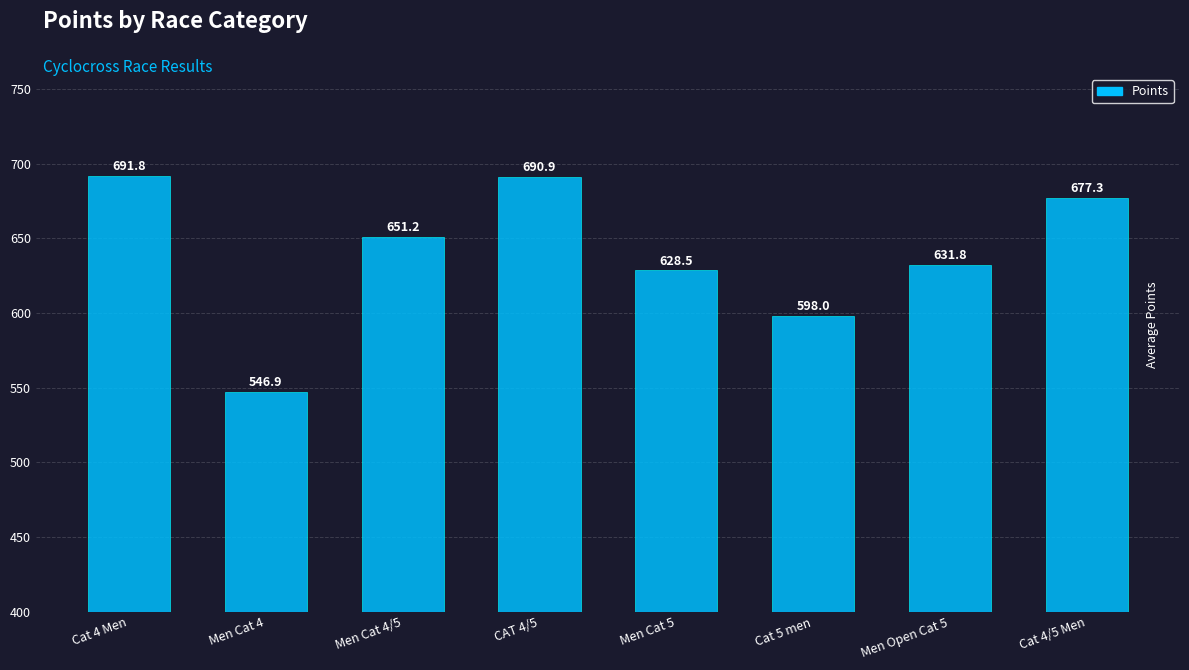

Rank the categories by value from lowest to highest.

Men Cat 4, Cat 5 men, Men Cat 5, Men Open Cat 5, Men Cat 4/5, Cat 4/5 Men, CAT 4/5, Cat 4 Men